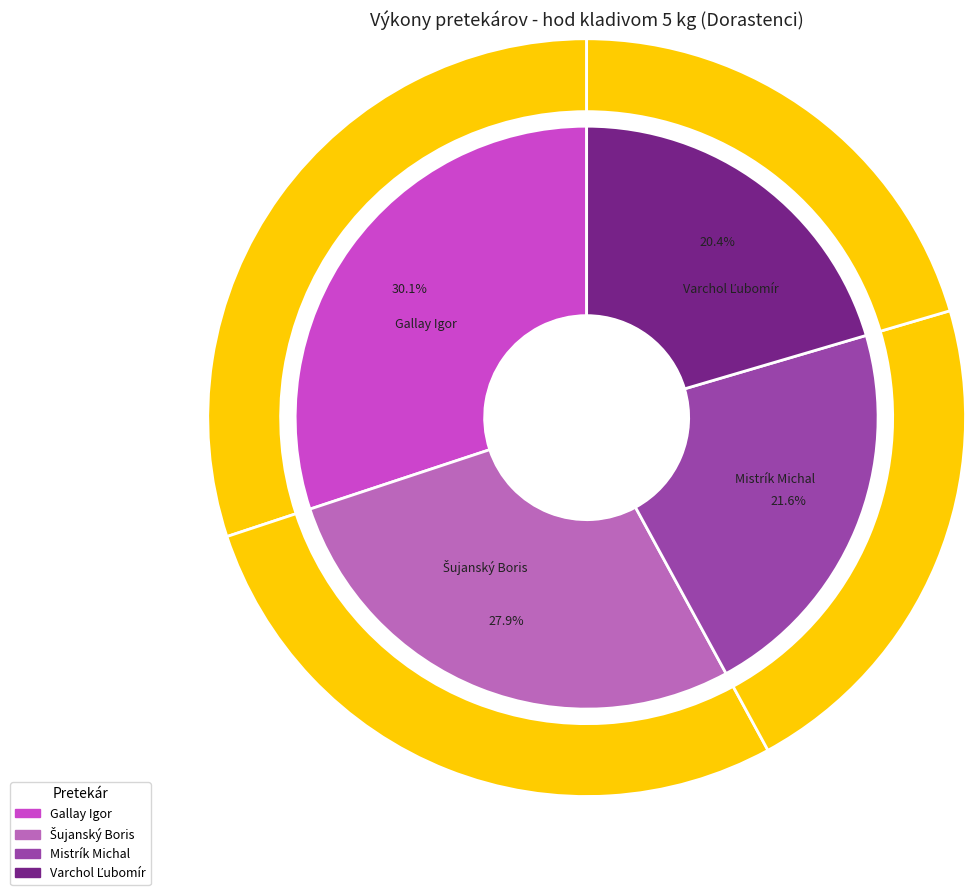

What percentage is the Gallay Igor slice, to the nearest percent?

30%